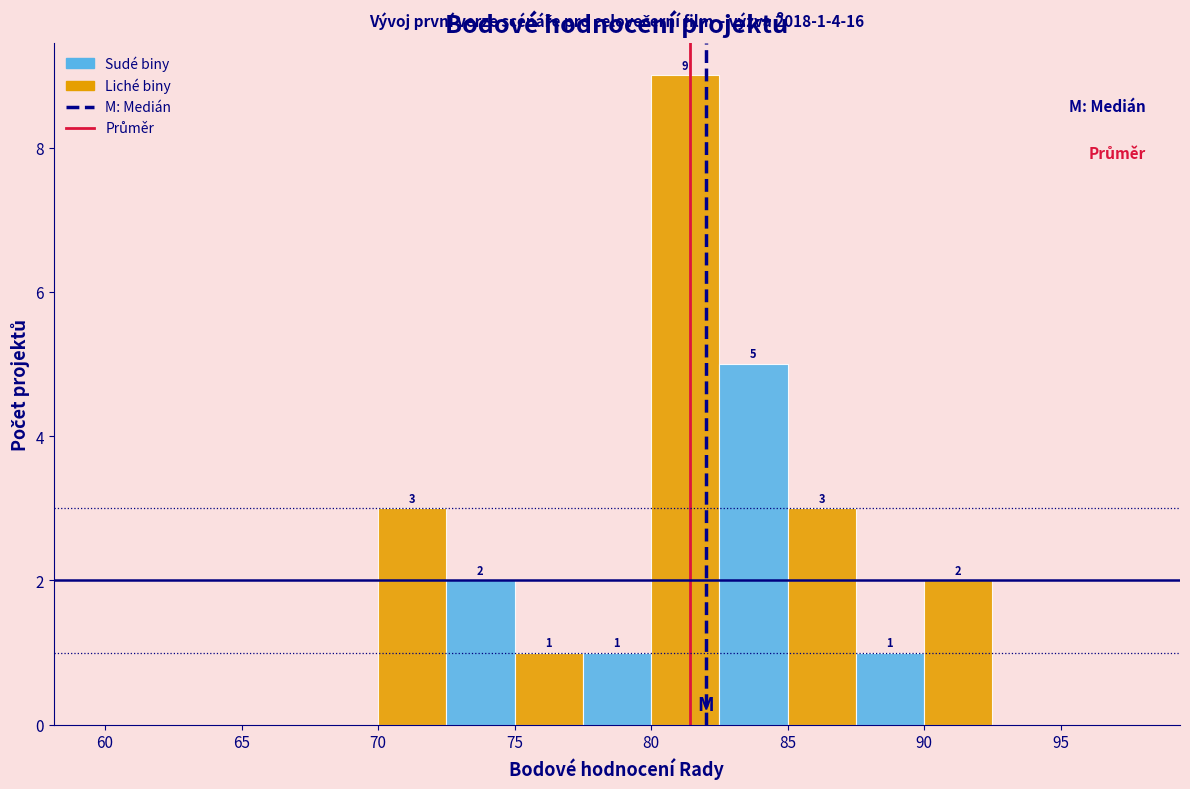

Over which range of the x-axis is the bar tallest?

80.0 to 82.5